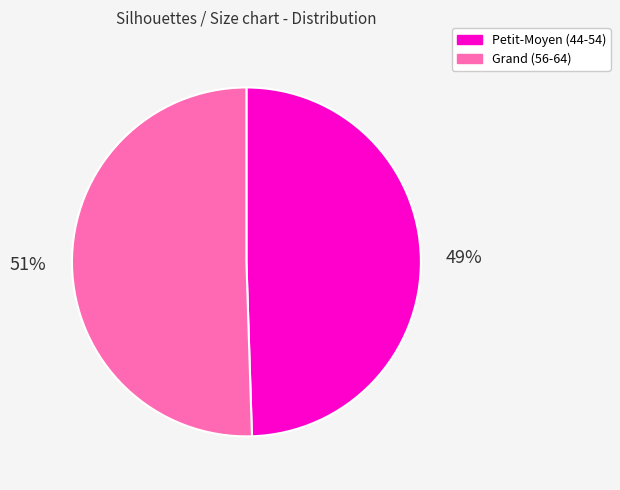

Count the number of slices in the pie.

2